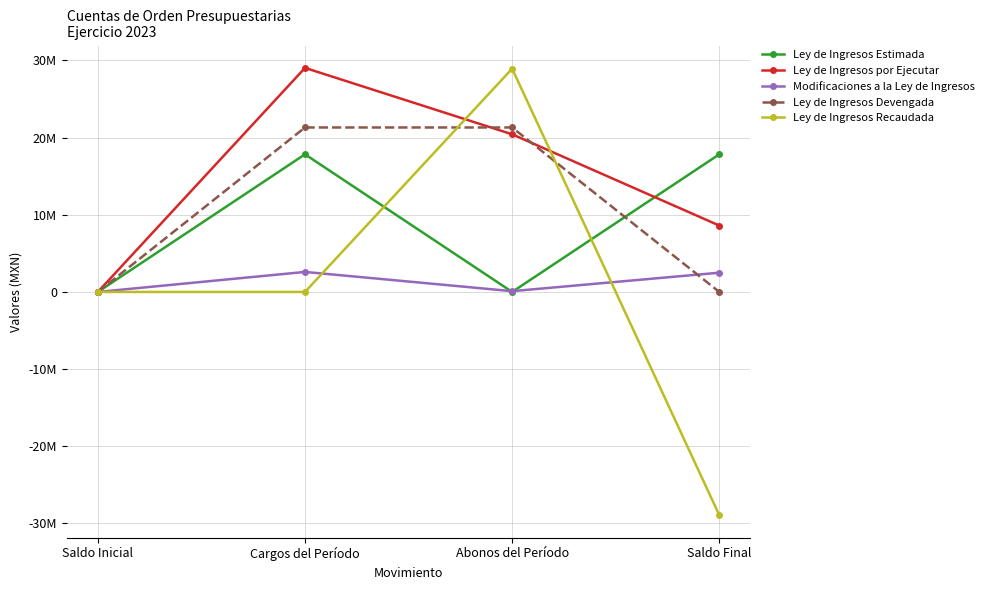

Does the chart have visible grid lines?

Yes